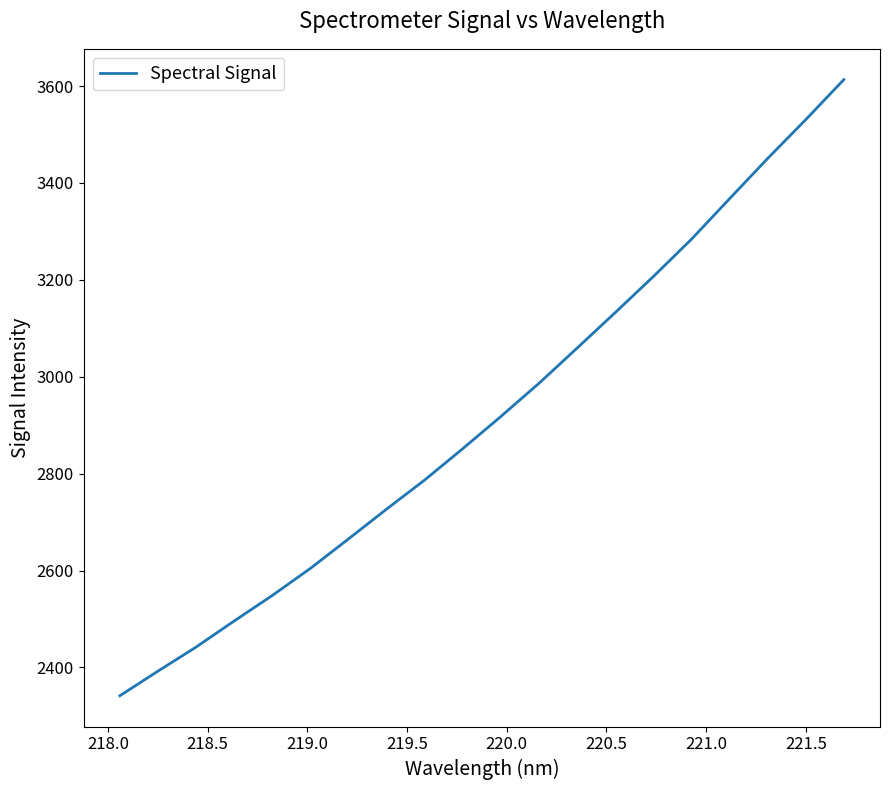

What is the average value?

2920.3